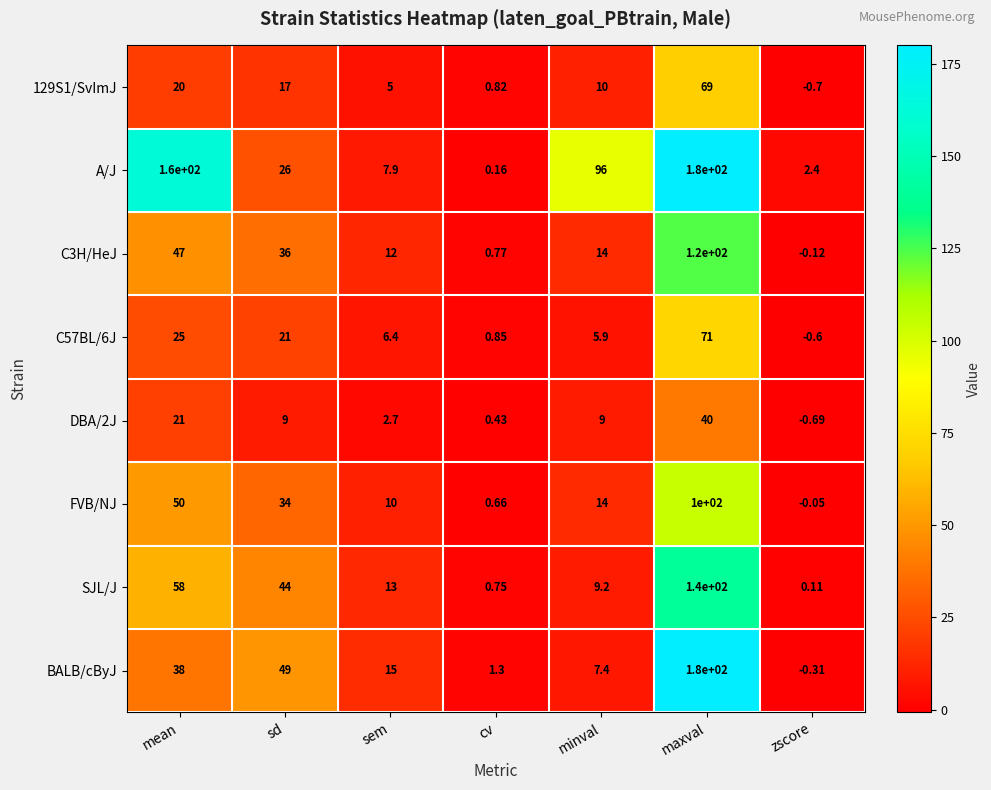

At which category is the sum across all series the highest?

maxval